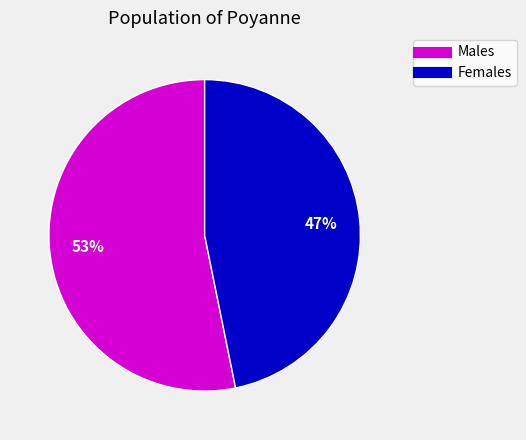

What is the smallest slice in the pie chart?

Females